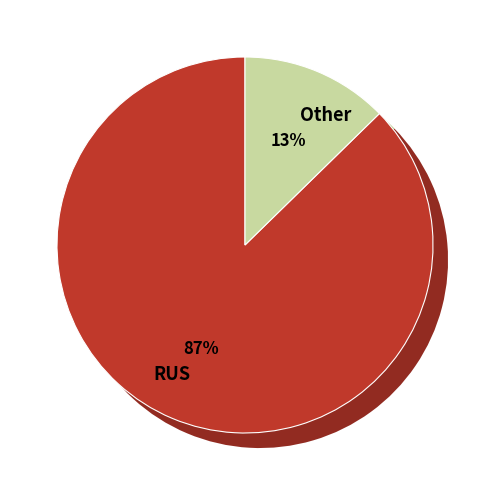

Which slice is the smallest?

Other